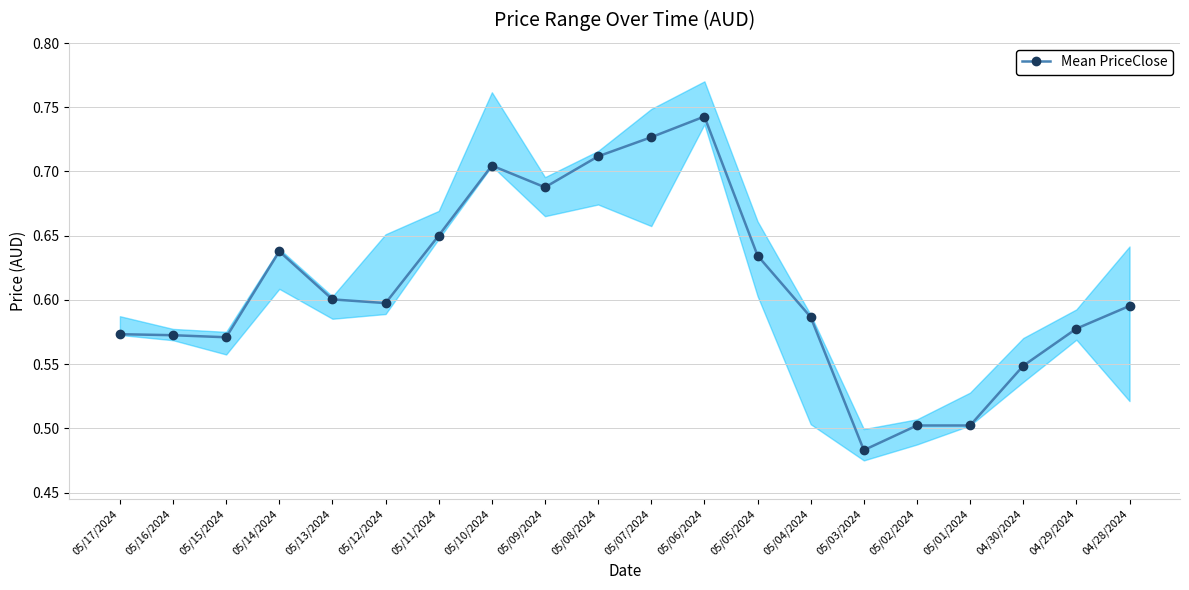

Rank the categories by value from lowest to highest.

05/03/2024, 05/02/2024, 05/01/2024, 04/30/2024, 05/15/2024, 05/16/2024, 05/17/2024, 04/29/2024, 05/04/2024, 04/28/2024, 05/12/2024, 05/13/2024, 05/05/2024, 05/14/2024, 05/11/2024, 05/09/2024, 05/10/2024, 05/08/2024, 05/07/2024, 05/06/2024